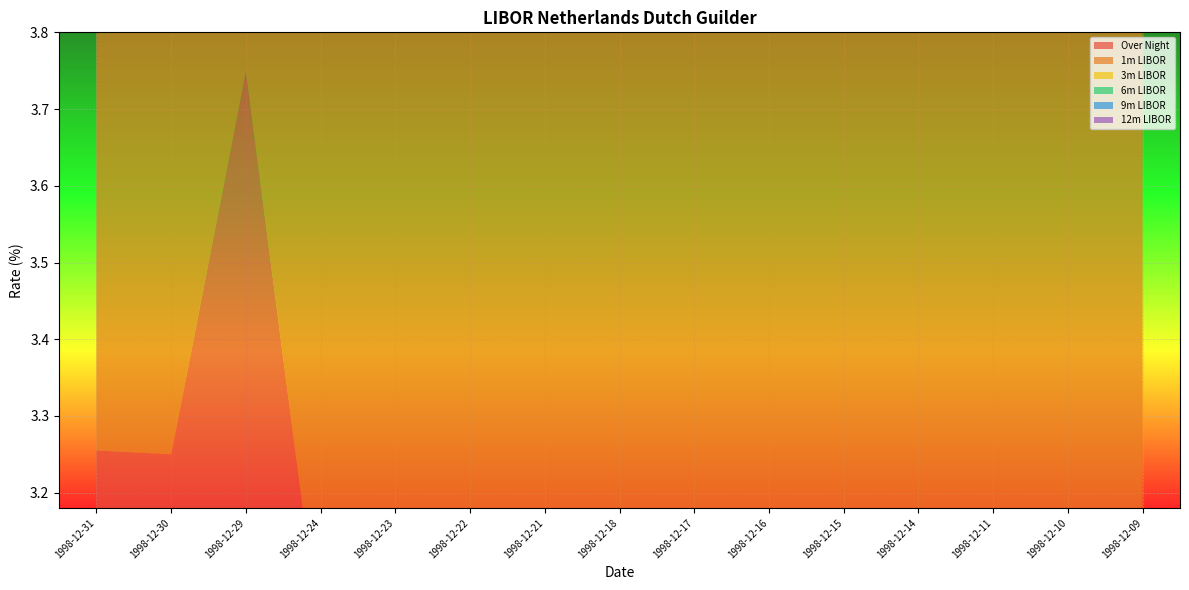

Reading left to right, list all the values displayed in this chart.

Over Night: 3.3	3.2	3.7	3.0	3.0	3.0	3.0	3.0	3.0	3.0	3.0	3.0	3.0	3.0	3.0
1m LIBOR: 3.2	3.2	3.4	3.3	3.3	3.3	3.3	3.3	3.3	3.3	3.3	3.3	3.3	3.3	3.3
3m LIBOR: 3.2	3.2	3.3	3.3	3.3	3.3	3.3	3.3	3.3	3.3	3.3	3.3	3.3	3.3	3.3
6m LIBOR: 3.2	3.2	3.2	3.2	3.2	3.3	3.3	3.3	3.2	3.3	3.3	3.3	3.2	3.2	3.2
9m LIBOR: 3.2	3.2	3.2	3.2	3.2	3.2	3.2	3.2	3.2	3.2	3.2	3.3	3.2	3.2	3.2
12m LIBOR: 3.2	3.2	3.2	3.2	3.2	3.2	3.2	3.2	3.2	3.2	3.2	3.2	3.2	3.2	3.2